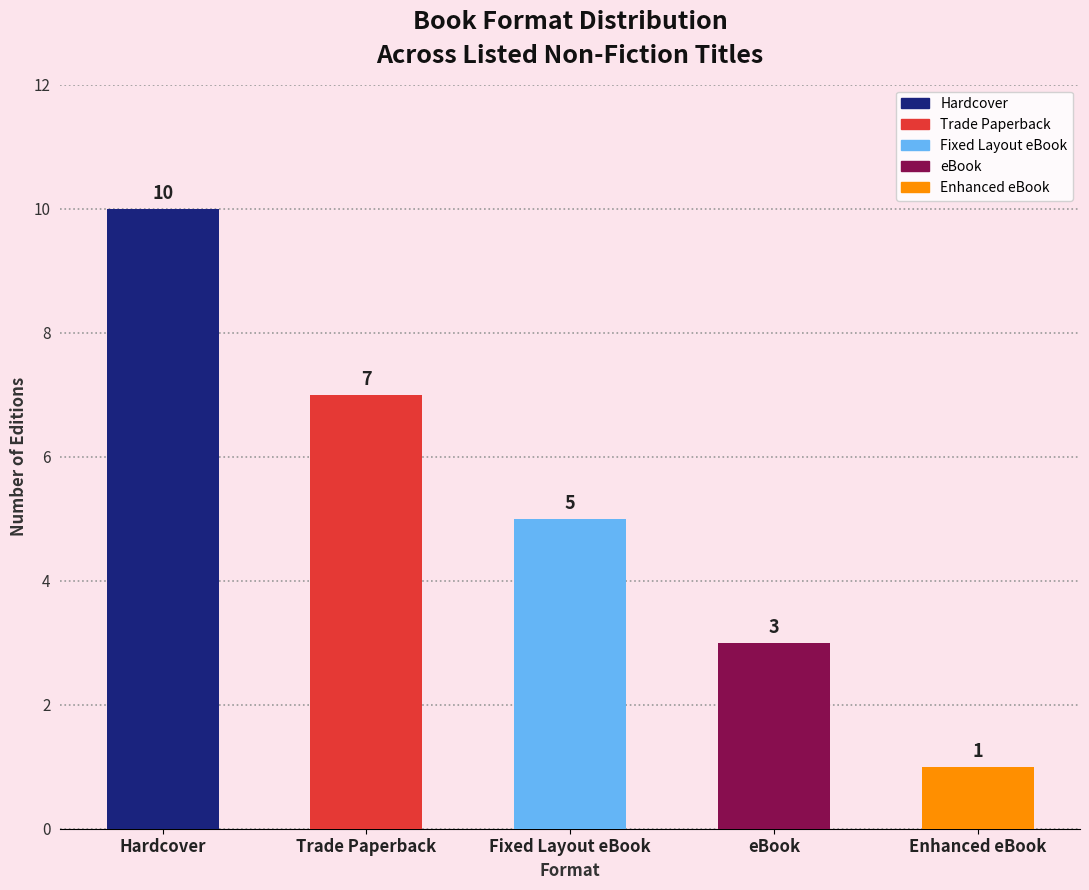

Is it true that the value at Fixed Layout eBook is 5?

True